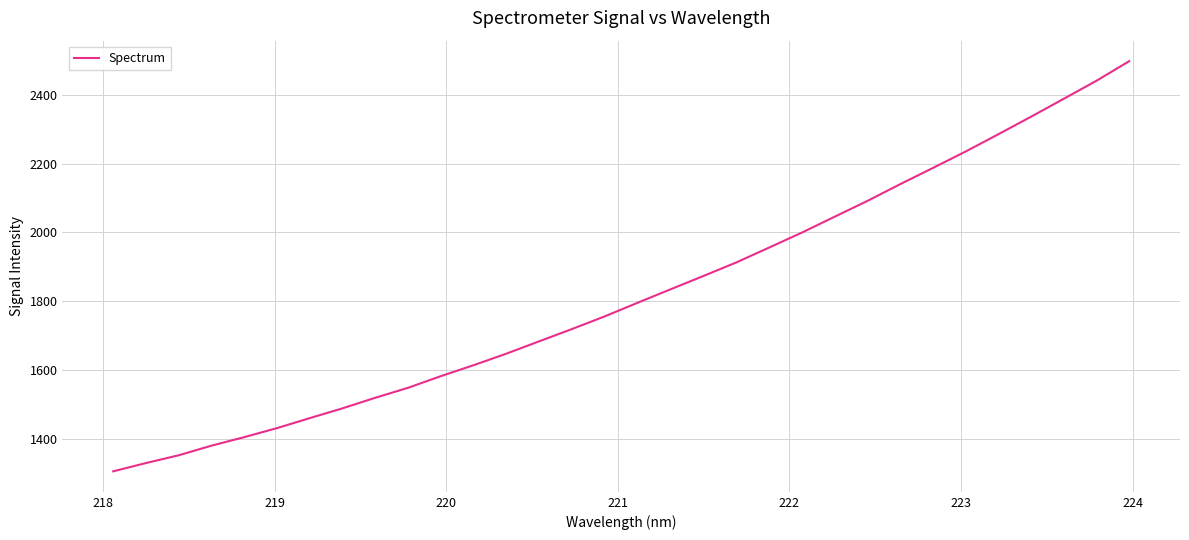

What is the difference between the maximum and minimum values?

1190.5